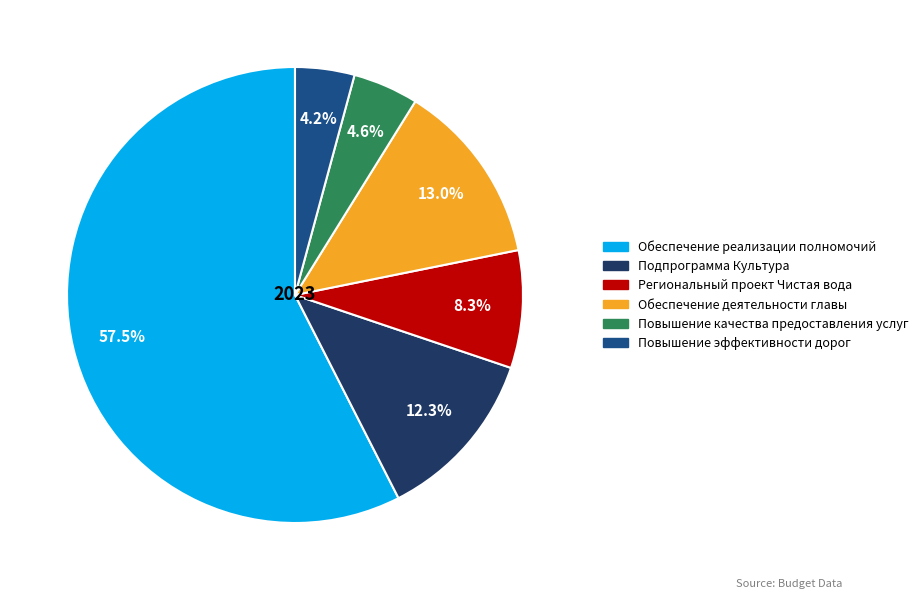

How many slices are in this pie chart?

6